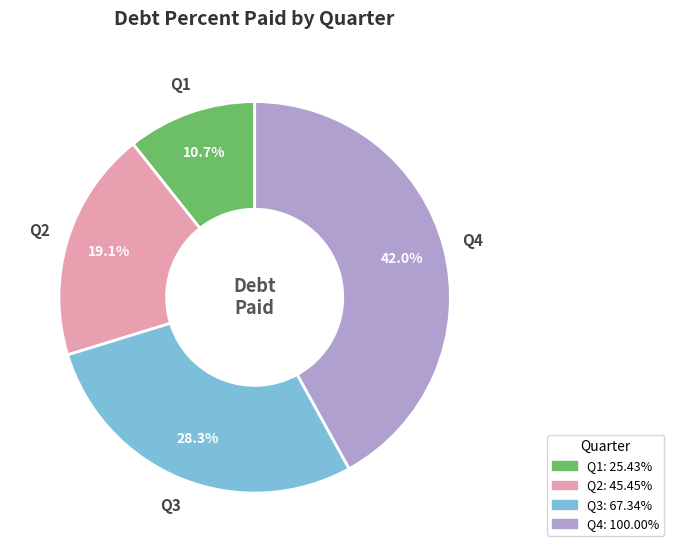

Which has a higher value, Q4 or Q3?

Q4